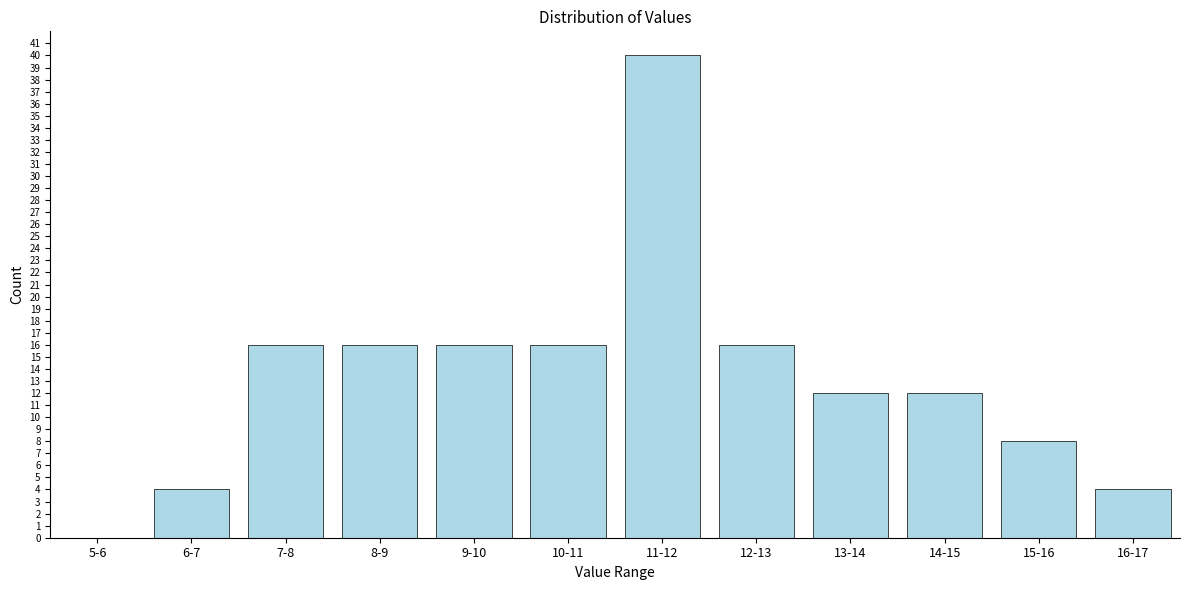

Reading left to right, transcribe all the data shown in this chart.

5-6=0	6-7=4	7-8=16	8-9=16	9-10=16	10-11=16	11-12=40	12-13=16	13-14=12	14-15=12	15-16=8	16-17=4